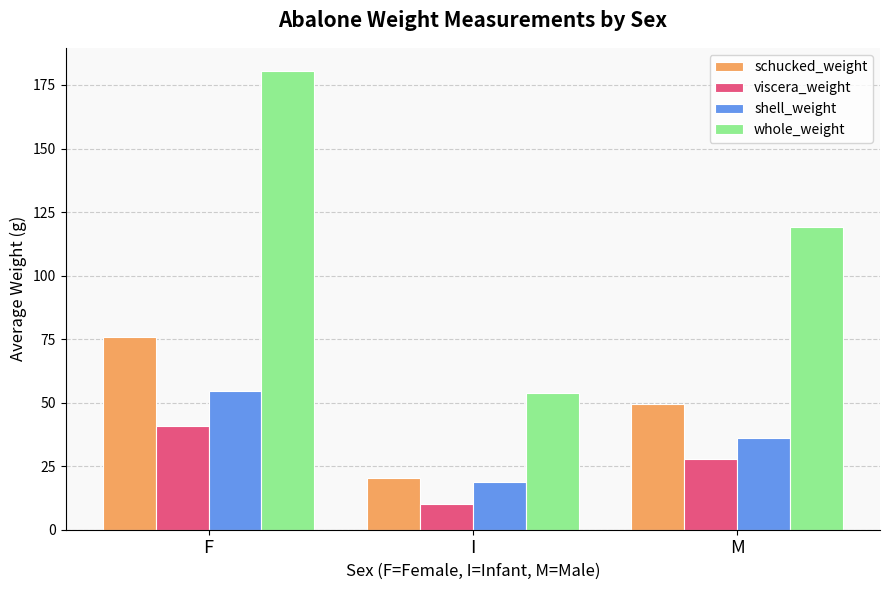

Is it true that viscera_weight equals 2.5 at I?

False